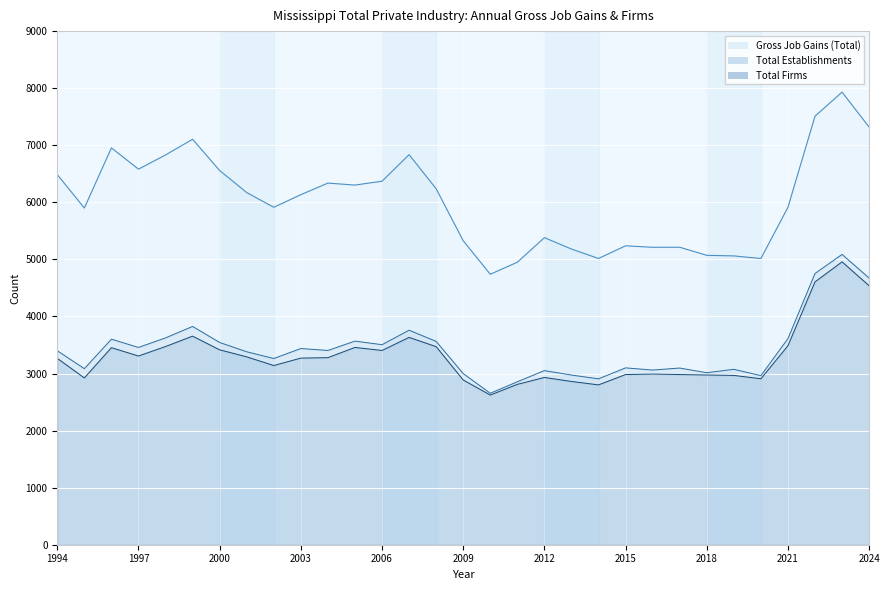

Which series has the largest range (max minus min)?

Gross Job Gains (Total)